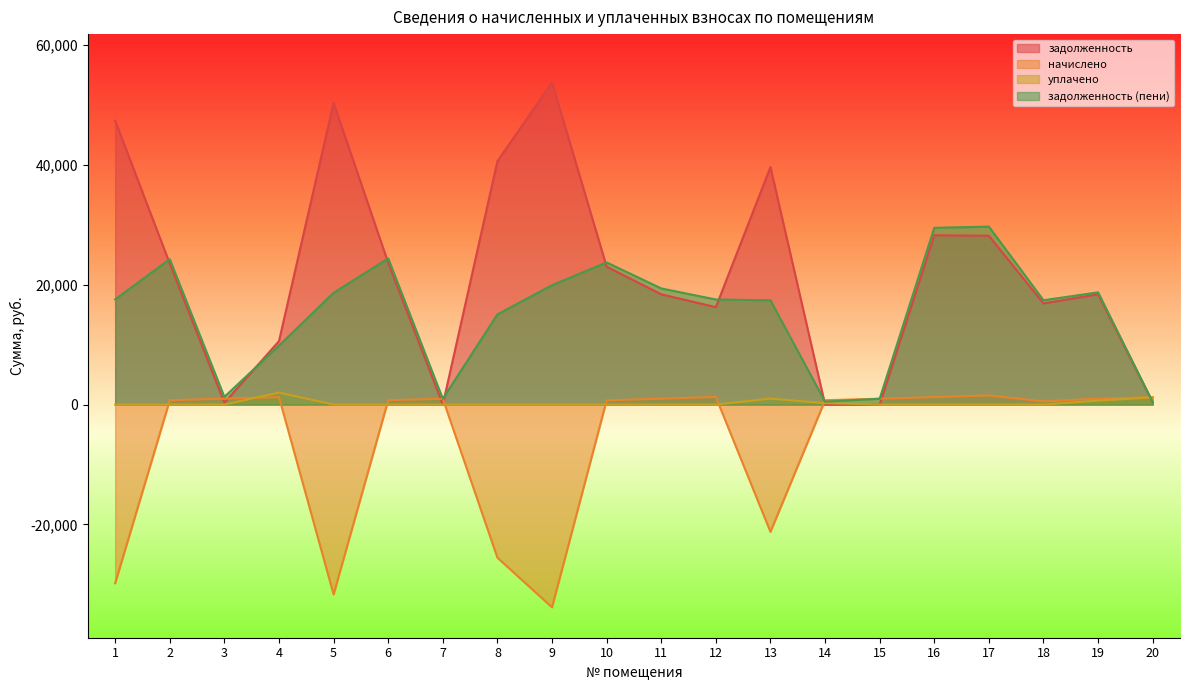

Reading left to right, what are all the values shown in this chart?

задолженность: 47389.9	23533.8	304.4	10592.9	50355.7	23662.8	0.0	40619.9	53773.1	23018.0	18405.7	16264.6	39646.5	0.0	1.2	28261.9	28180.5	16892.8	18402.2	382.5
начислено: -29825.6	727.1	978.1	1251.0	-31692.2	731.1	968.1	-25564.8	-33843.0	711.1	982.0	1274.9	-21245.8	721.1	976.1	1247.0	1525.9	521.9	992.0	1229.1
уплачено: 0.0	0.0	0.0	2000.0	0.0	0.0	0.0	0.0	0.0	0.0	0.0	0.0	1000.0	240.4	0.0	0.0	0.0	0.0	661.3	1201.9
задолженность (пени): 17564.3	24260.9	1282.5	9843.9	18663.5	24393.9	967.5	15055.1	19930.1	23729.2	19387.7	17539.5	17400.7	480.7	977.3	29508.9	29706.4	17414.7	18732.8	409.7